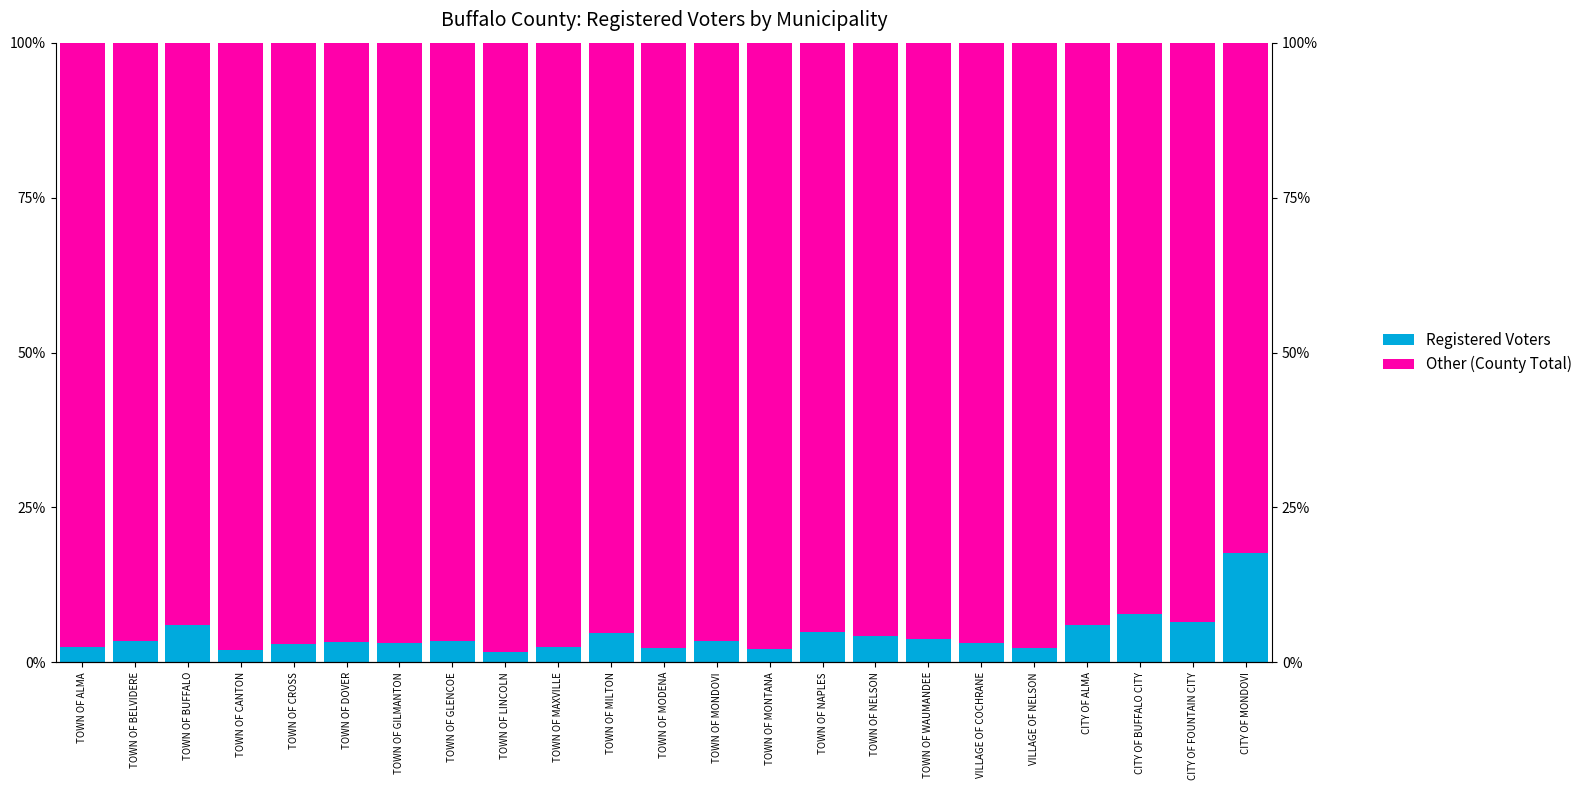

Does the chart contain any negative values?

No